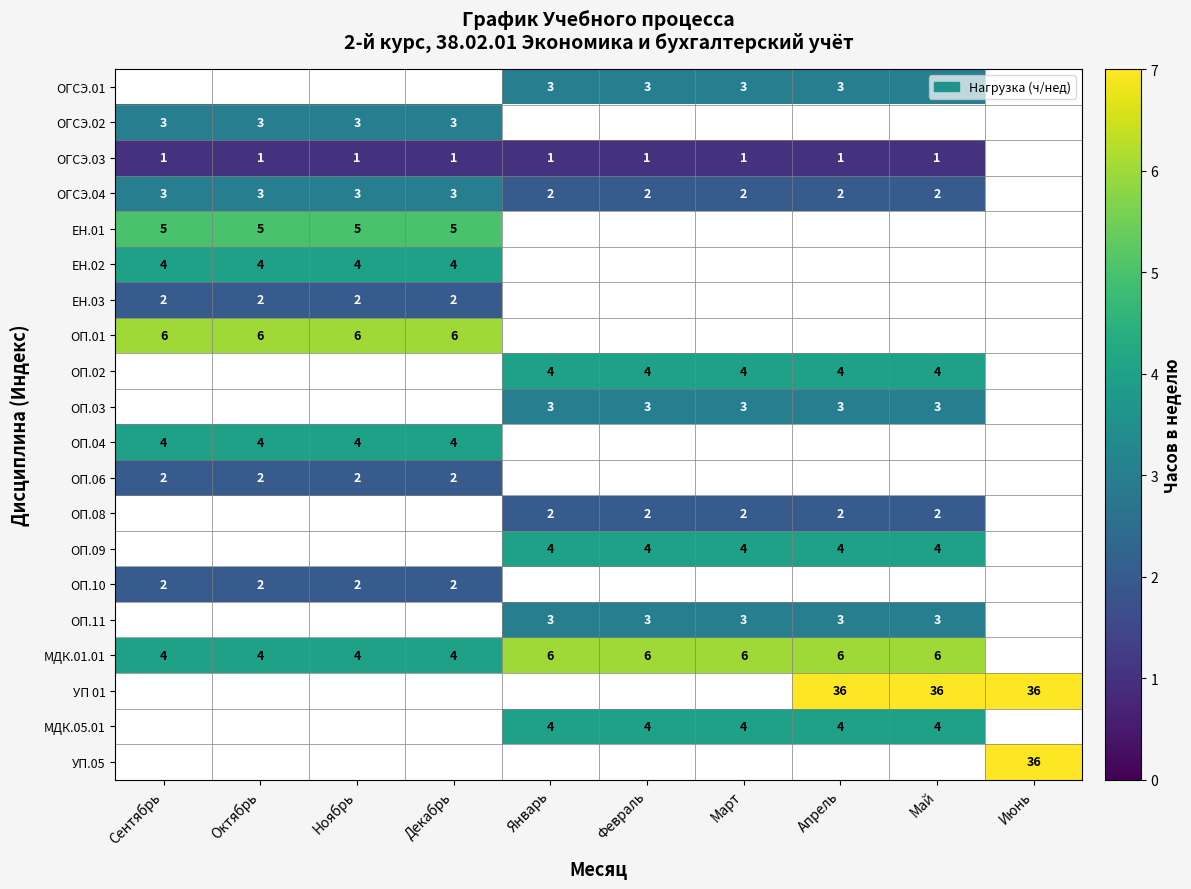

The ОП.10 series shows 3.2 at Сентябрь. True or false?

False